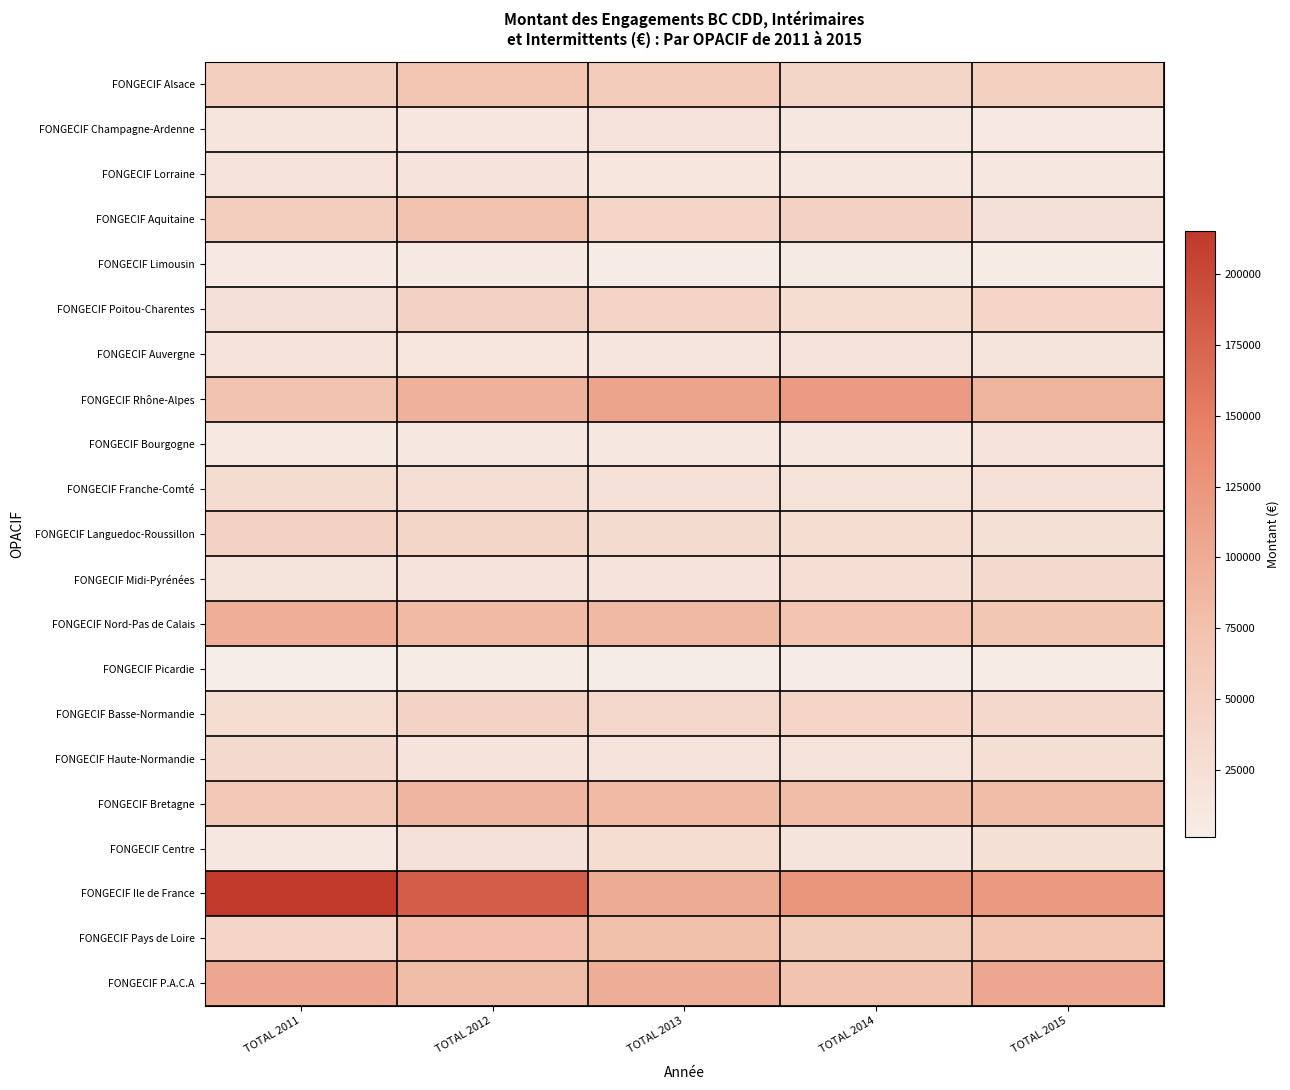

Which has a higher value, TOTAL 2013 or TOTAL 2012?

TOTAL 2012